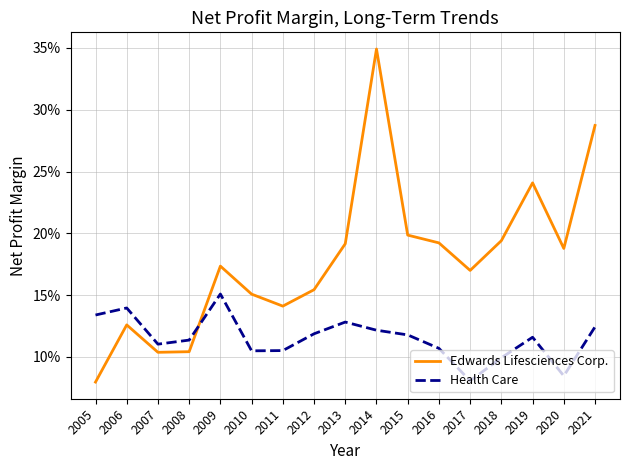

Does the chart display data point markers on the line(s)?

No